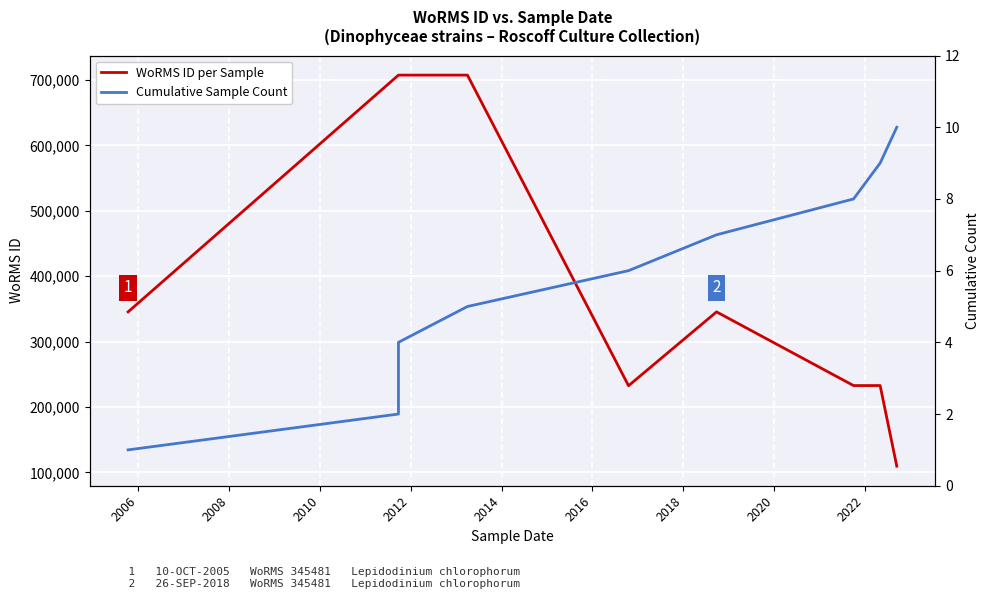

True or false: WoRMS ID per Sample and Cumulative Sample Count intersect in this chart.

False